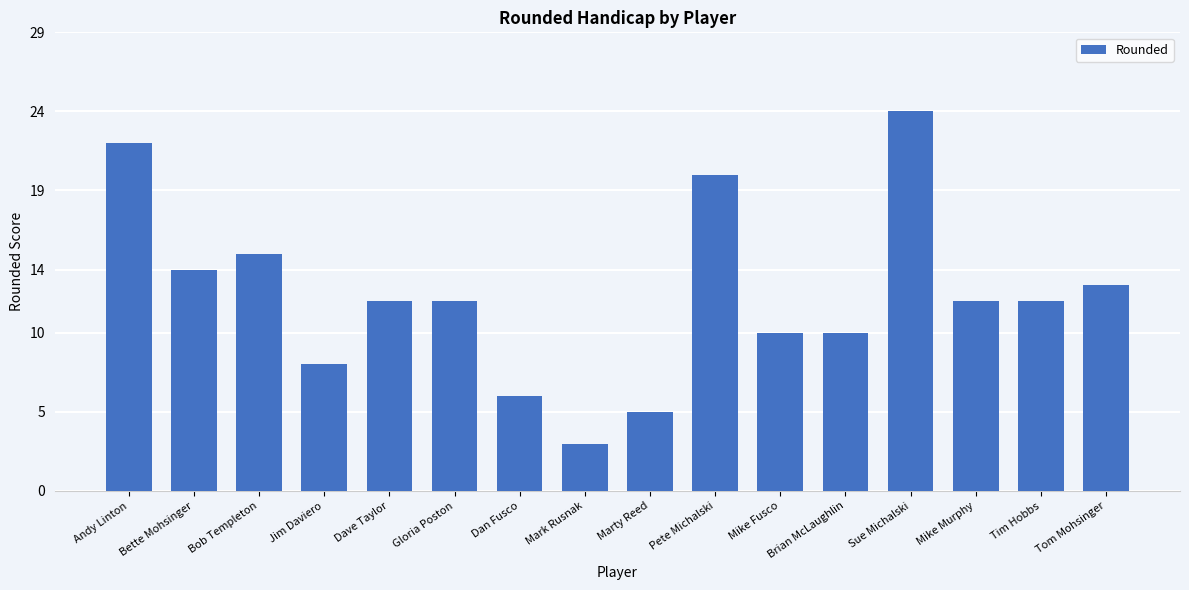

How many series are shown in this chart?

1